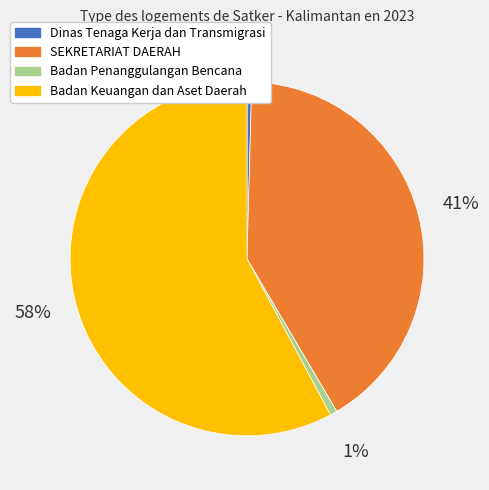

Does Dinas Tenaga Kerja dan Transmigrasi represent more than half of the total?

No